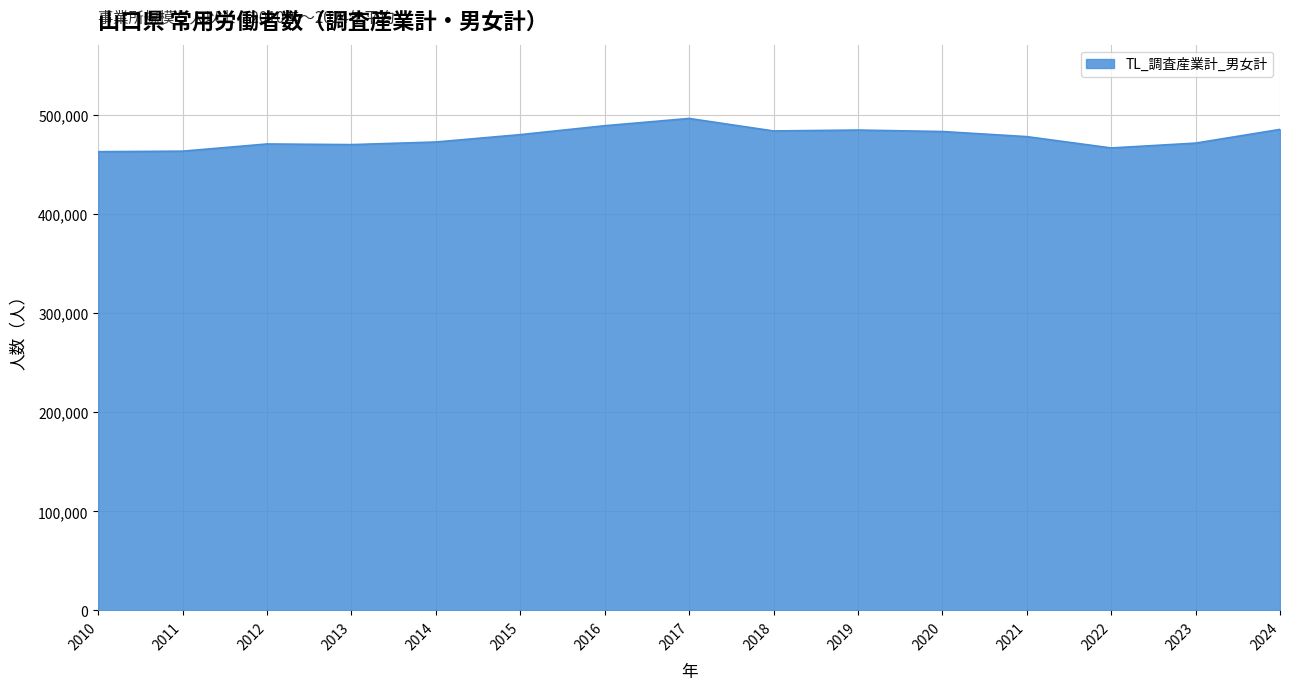

Approximately how many times larger is the value at 2010 compared to 2015?

1.0